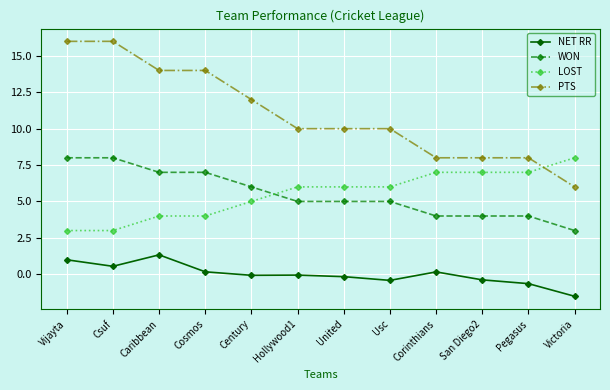

What is the maximum value shown in the chart?

16.0